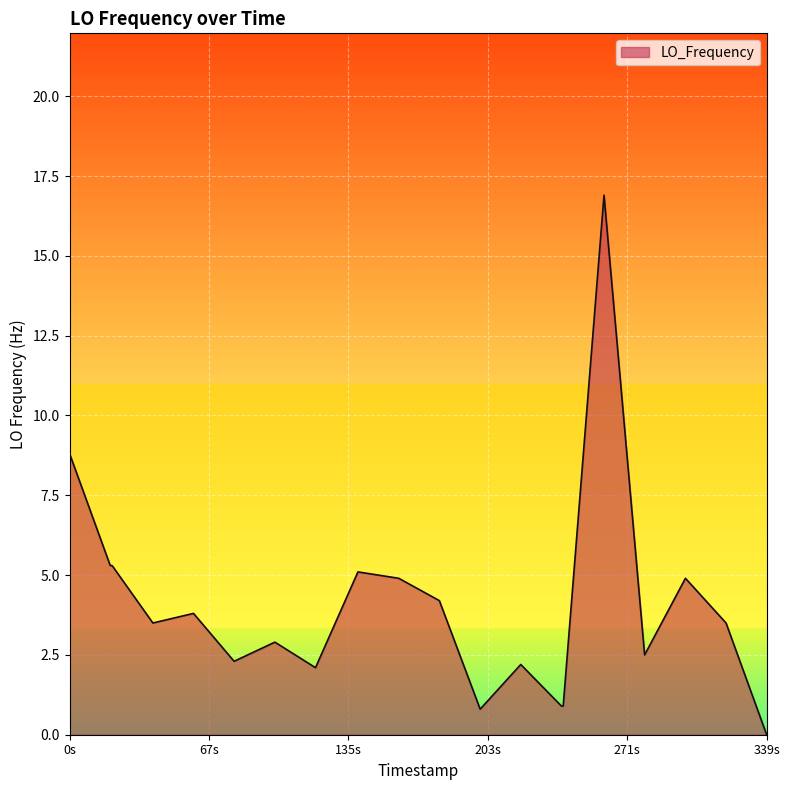

What is the difference between the maximum and minimum values?

16.9